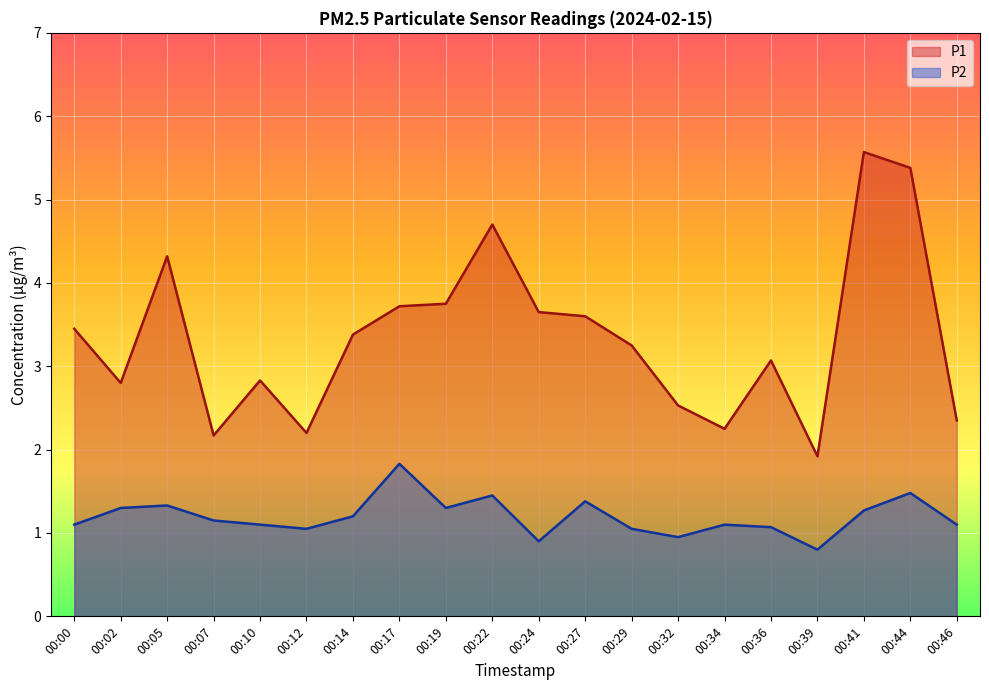

True or false: P1 and P2 cross at least once.

False